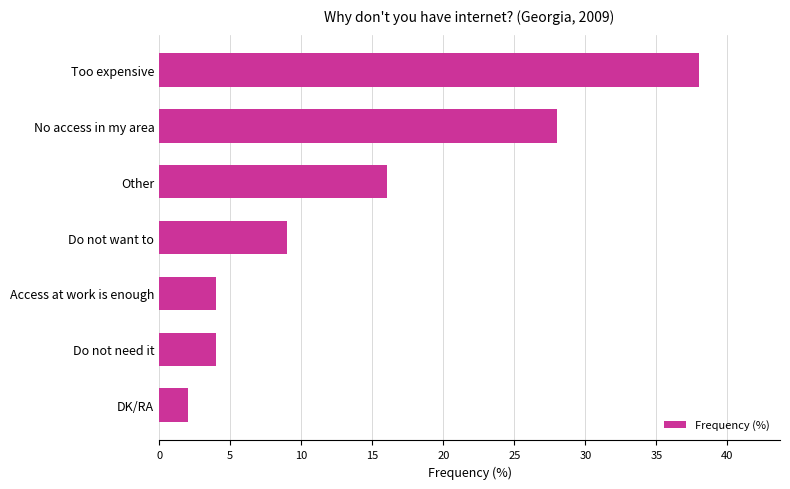

What is the maximum value shown in the chart?

38